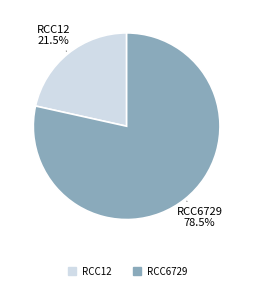

Rank the categories by value from lowest to highest.

RCC12, RCC6729